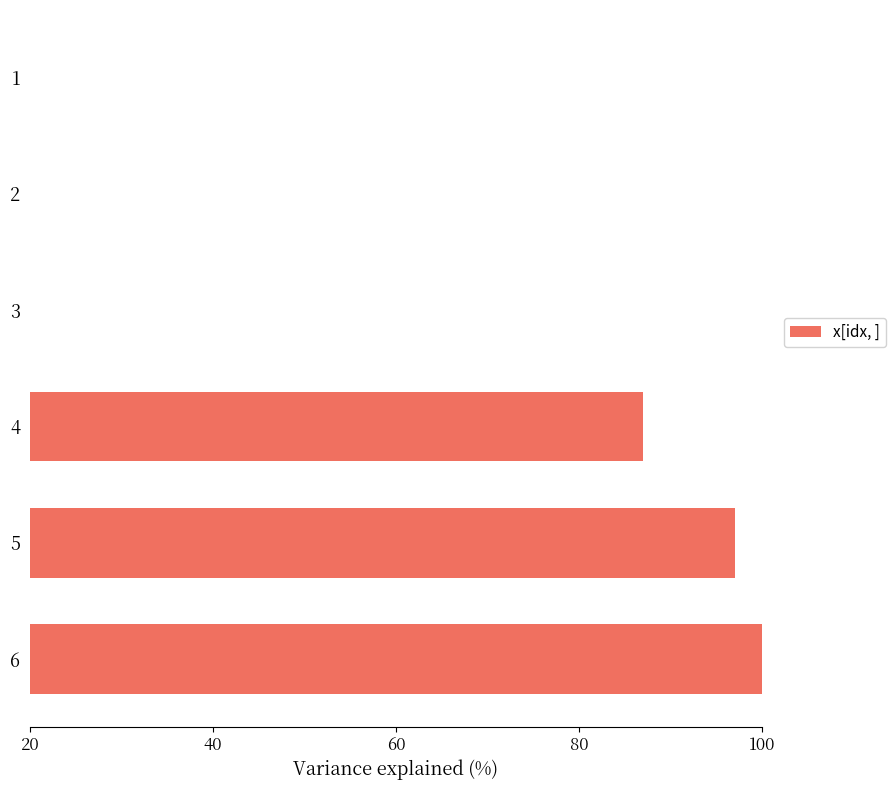

How many categories are shown in the chart?

6